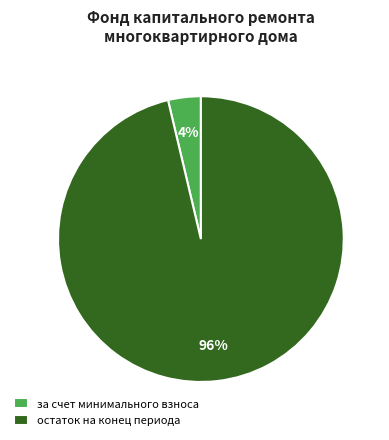

Is there any slice that represents more than half of the pie?

Yes